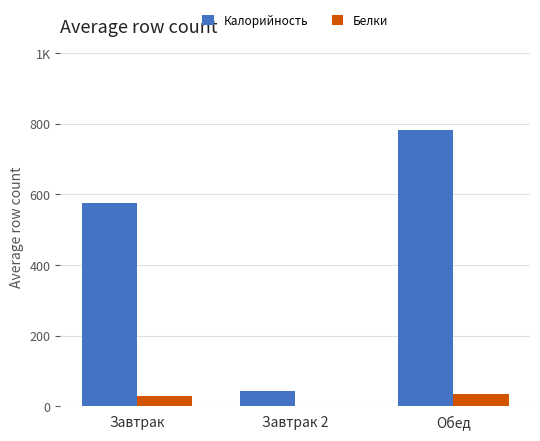

Does the chart contain stacked bars?

No